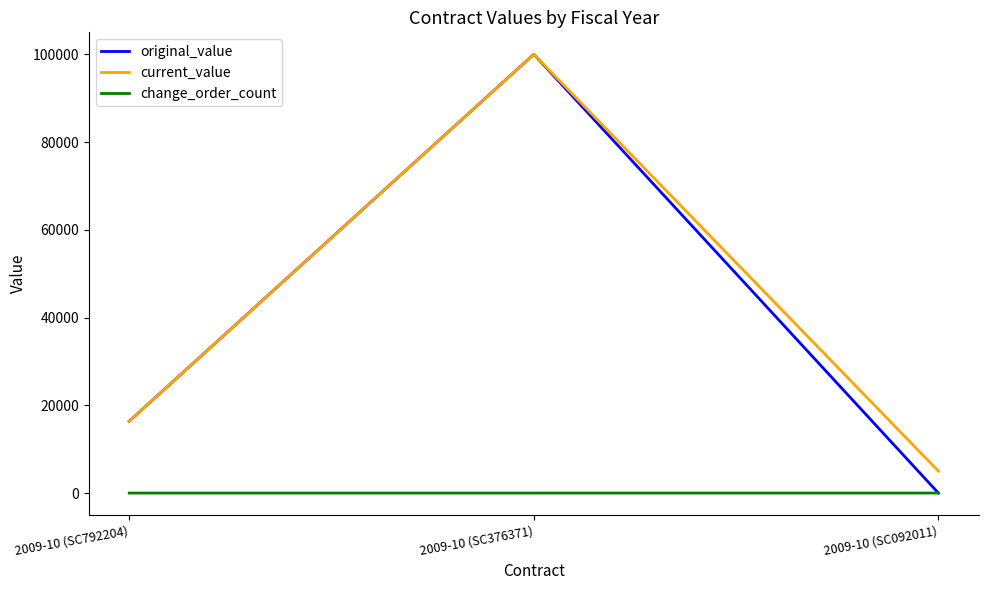

Is it true that original_value equals 28722 at 2009-10 (SC792204)?

False